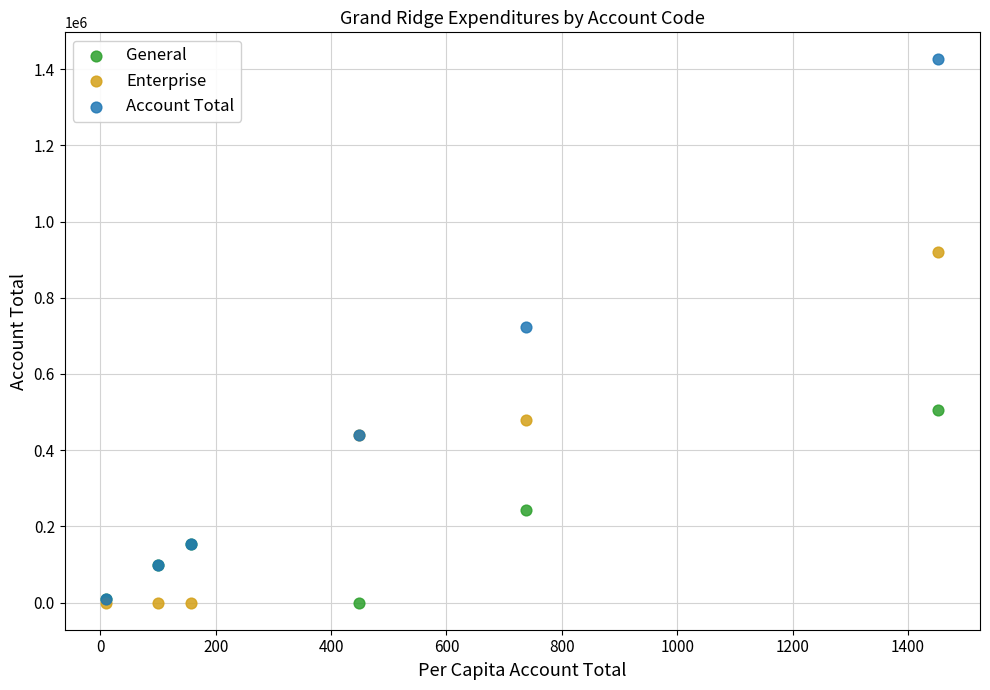

Which series reaches the maximum Y coordinate?

Account Total